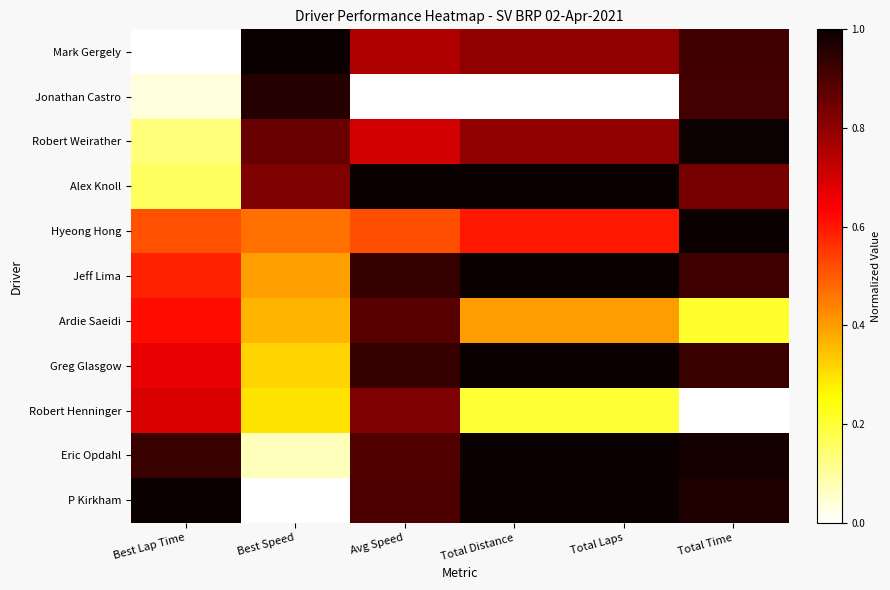

What is the difference between the highest and lowest values at Total Distance?

1.0